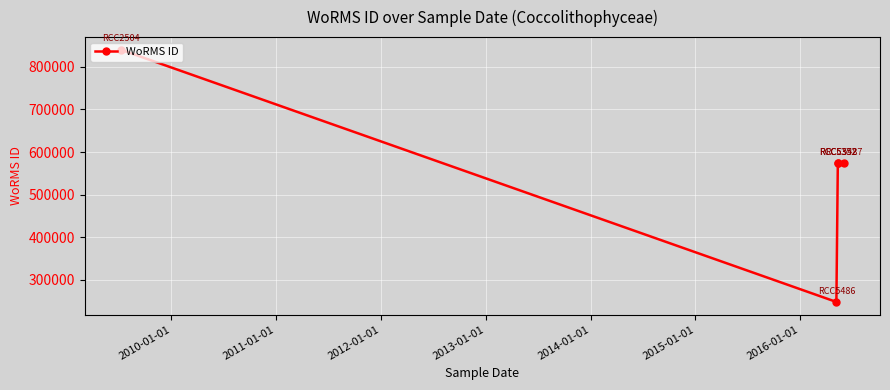

True or false: there are more than 1 points higher than both neighbors.

False